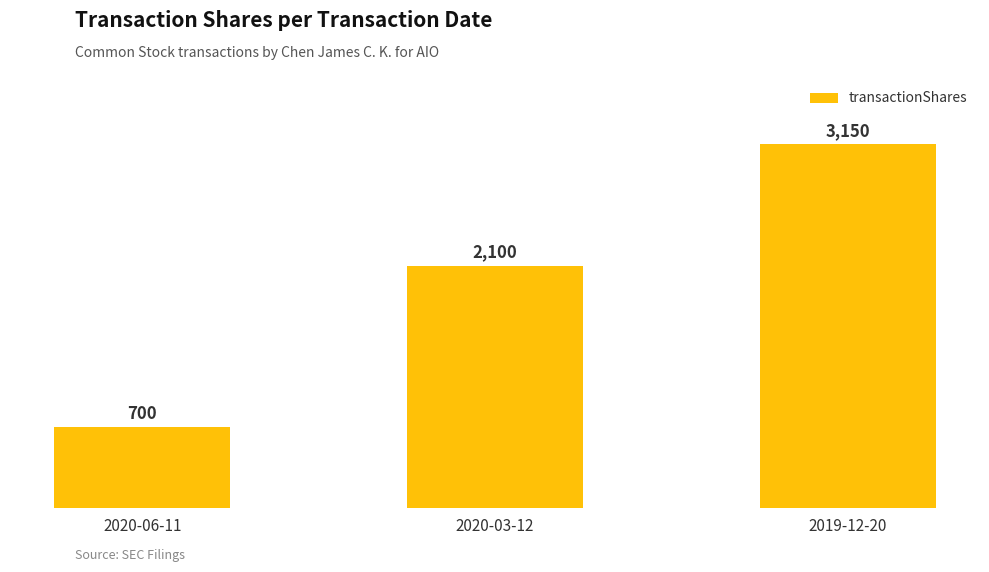

The chart shows a value of 5439 at 2019-12-20. True or false?

False